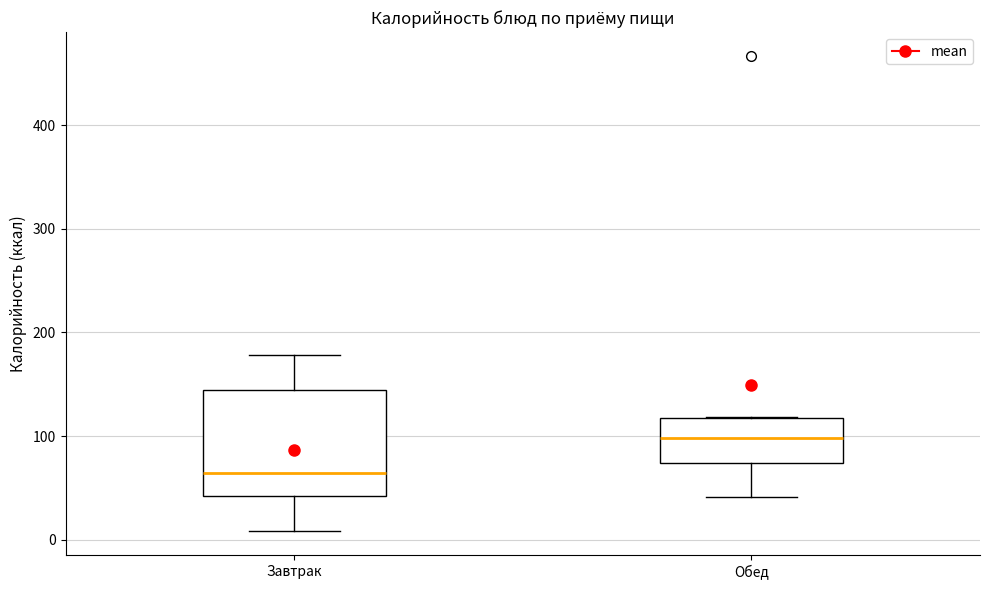

Comparing the boxes themselves (not the whiskers), which one is the tallest?

Завтрак